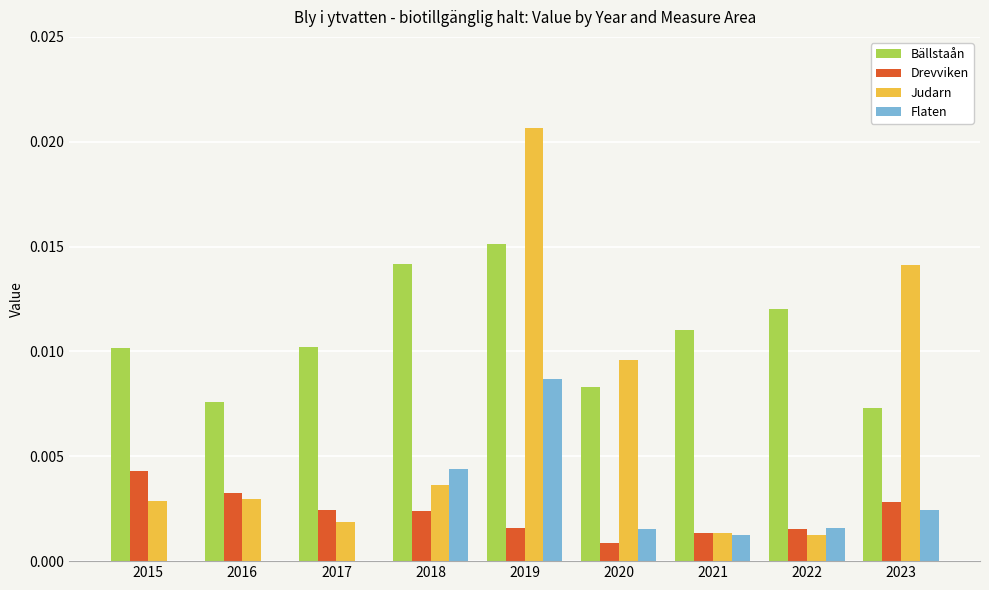

Which category has the highest value across all series?

2019